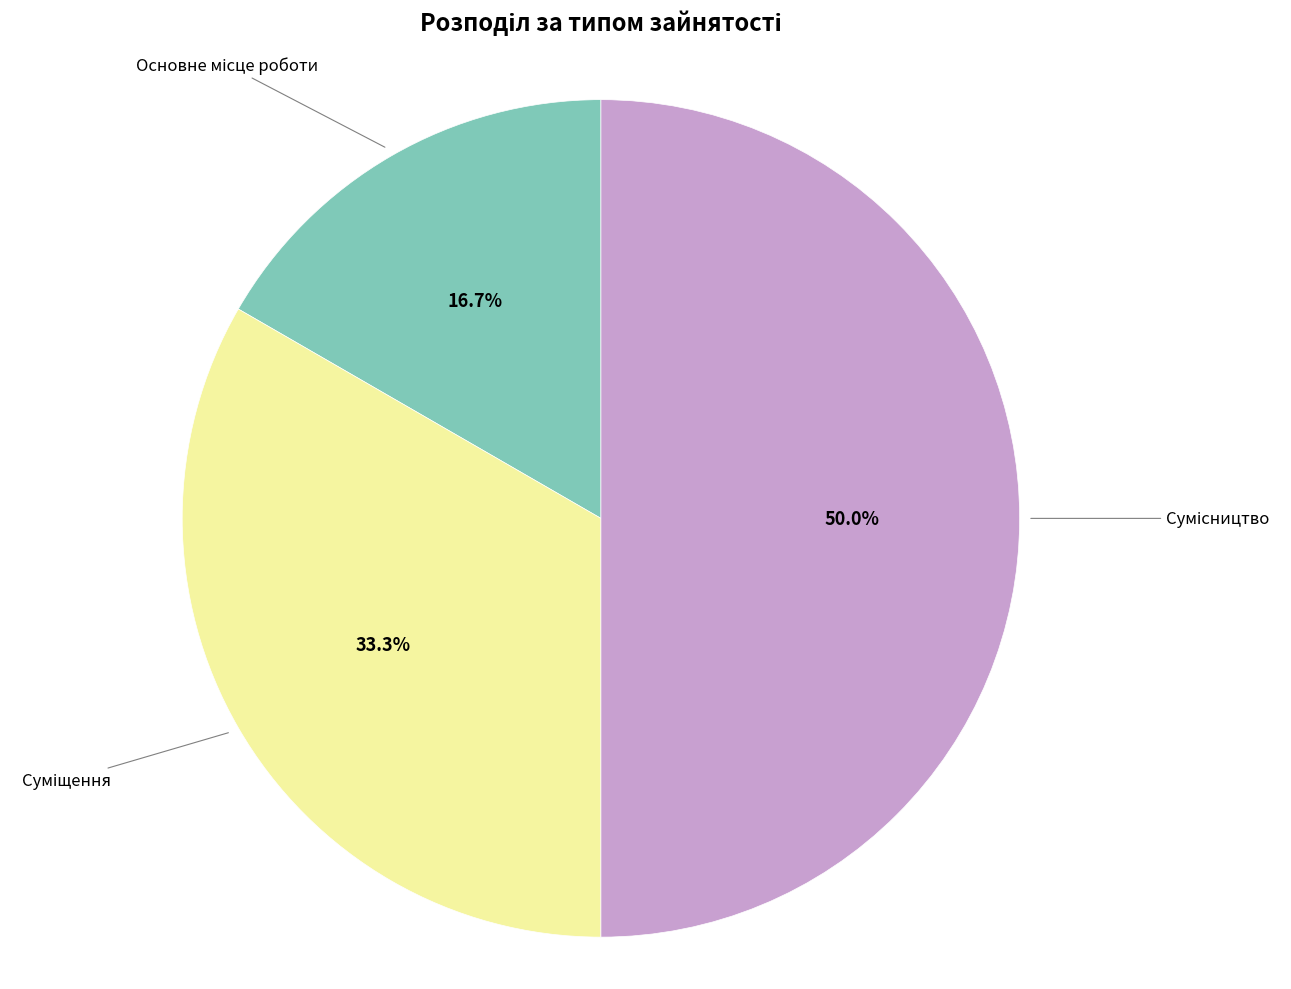

To the nearest percent, what is the combined percentage of Сумісництво and Суміщення?

83%